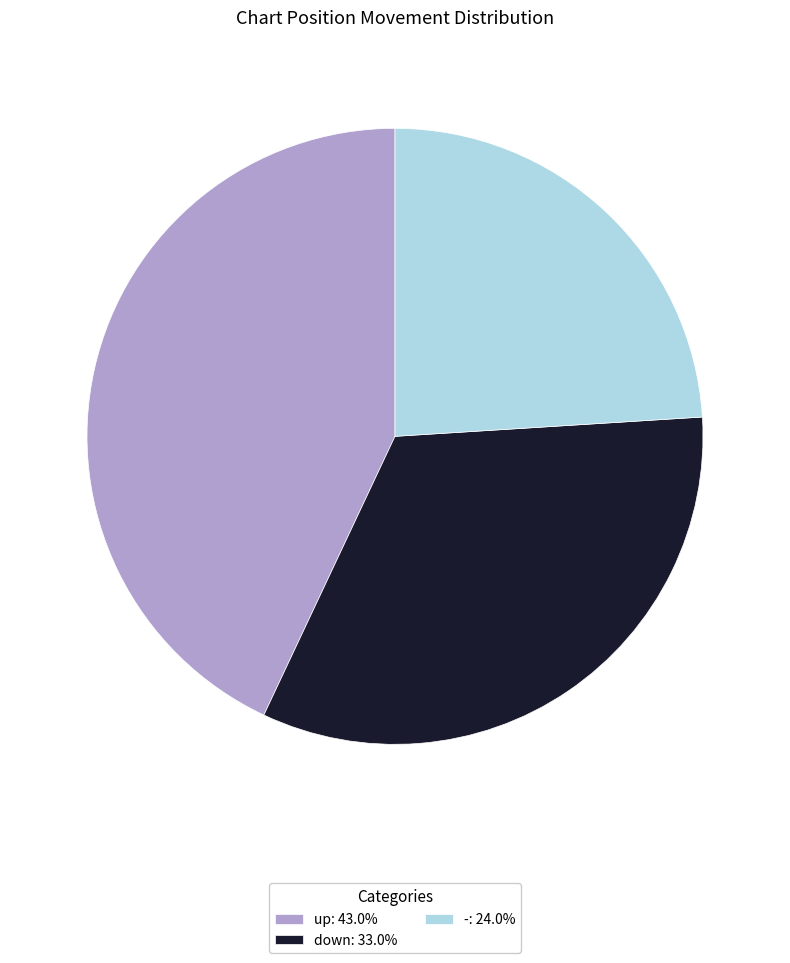

Do down: 33.0% and -: 24.0% together represent more than half of the pie?

Yes